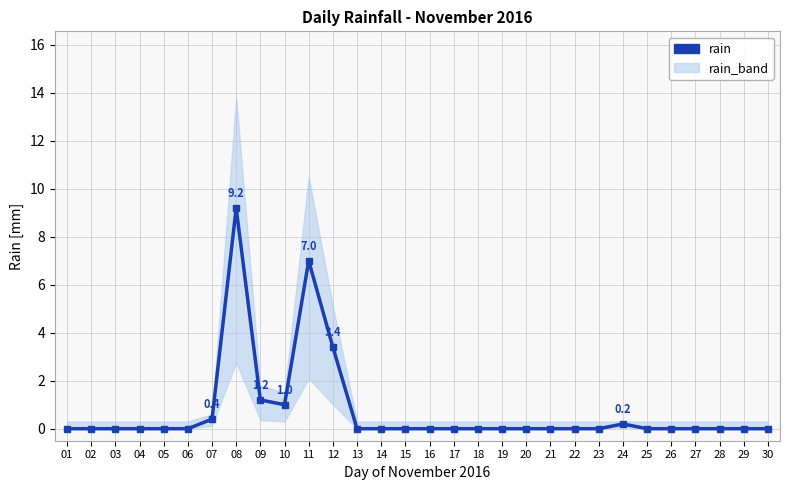

What is the maximum value shown in the chart?

9.2